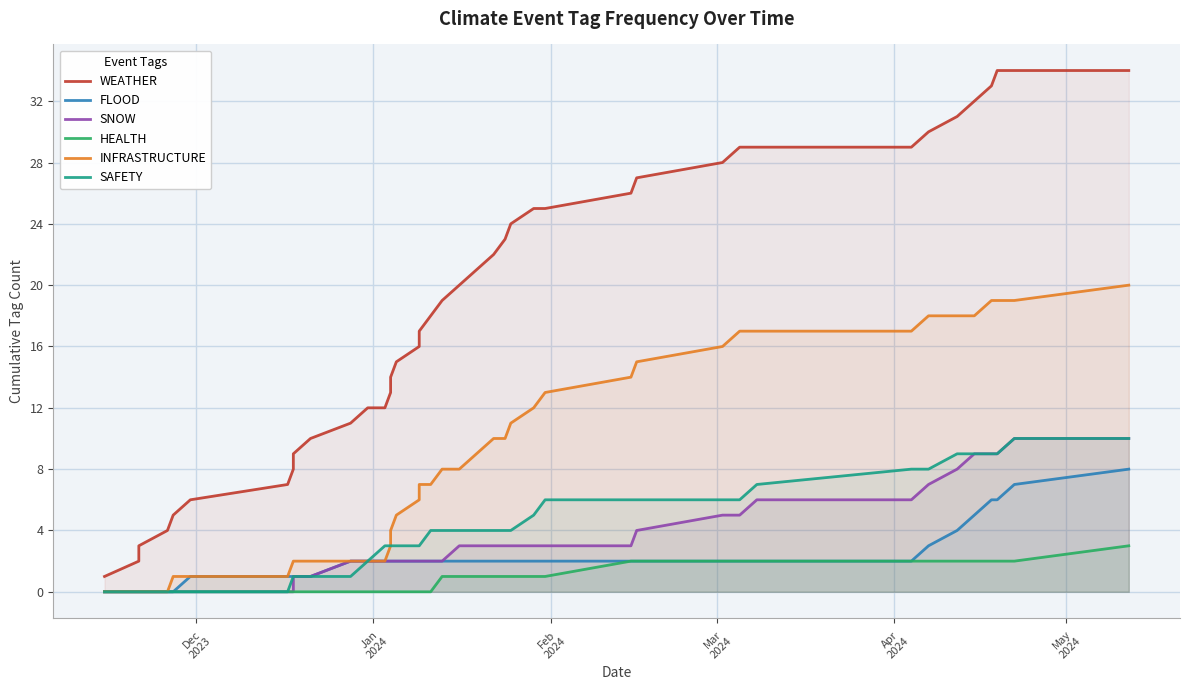

At how many categories does at least one series exceed 13?

26